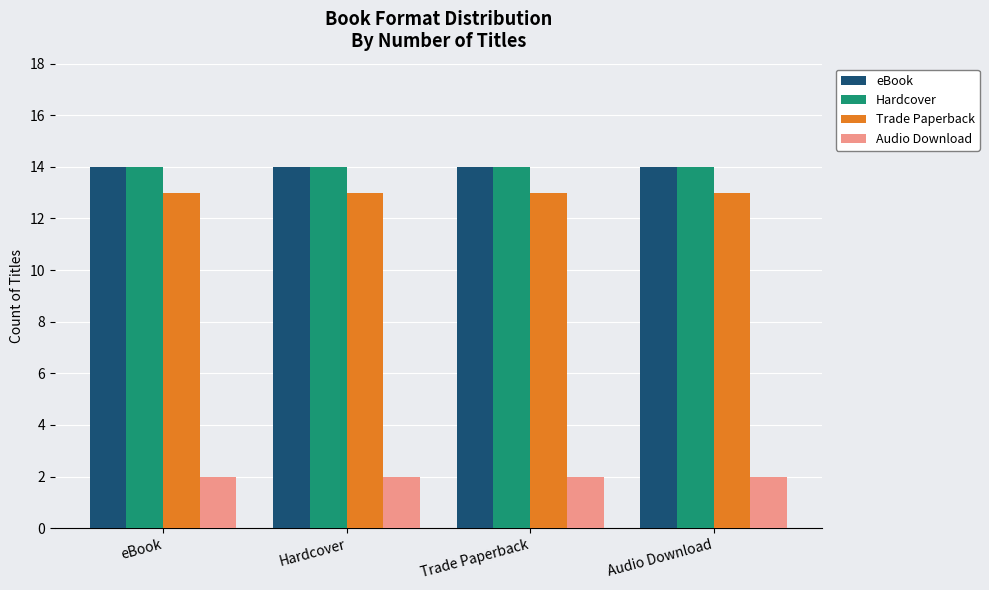

What is the value of the Audio Download bar at the 4th from the left?

2